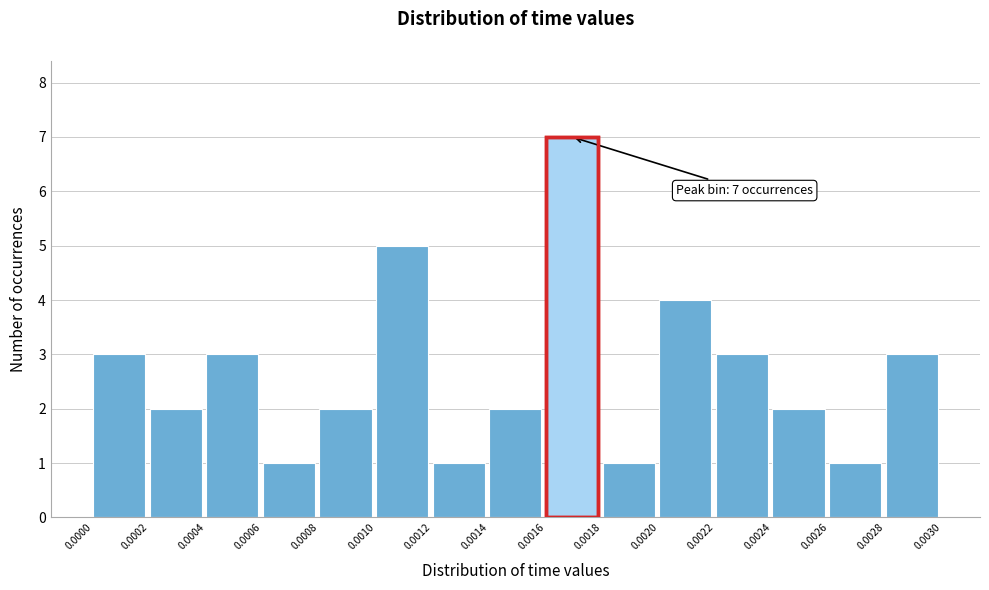

Over which range of the x-axis is the bar tallest?

0.0016 to 0.0018